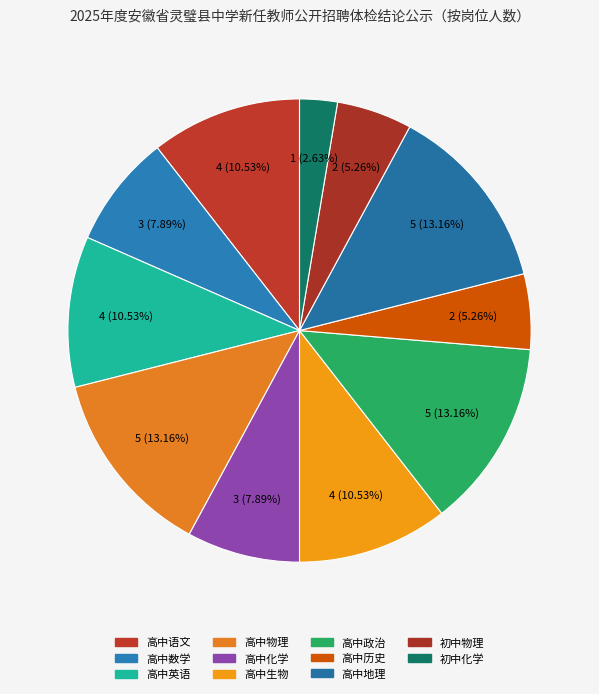

Count the number of slices in the pie.

11